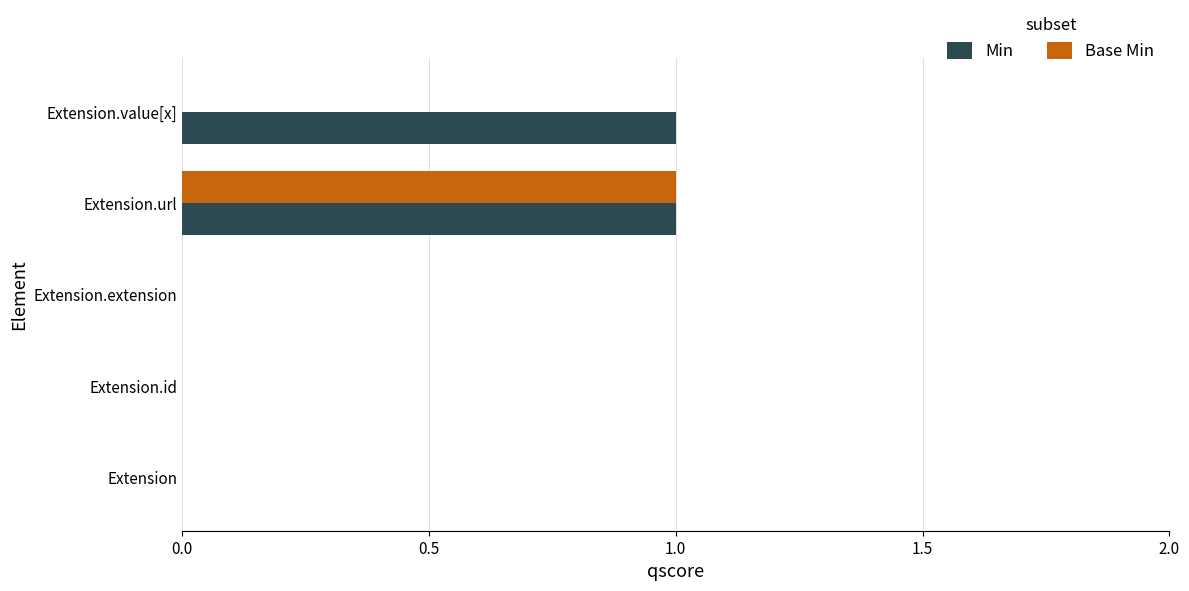

How many data points does each series have?

5